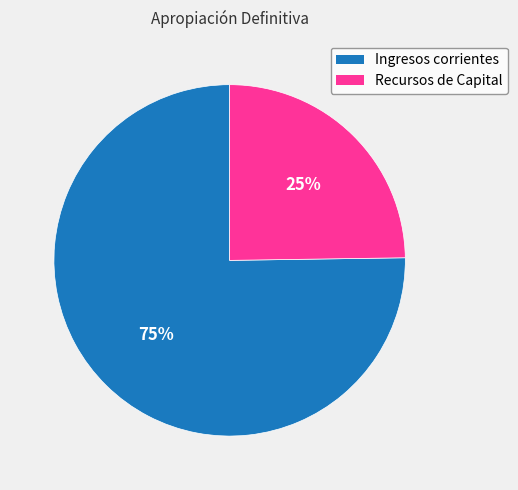

Does Ingresos corrientes represent more than half of the total?

Yes